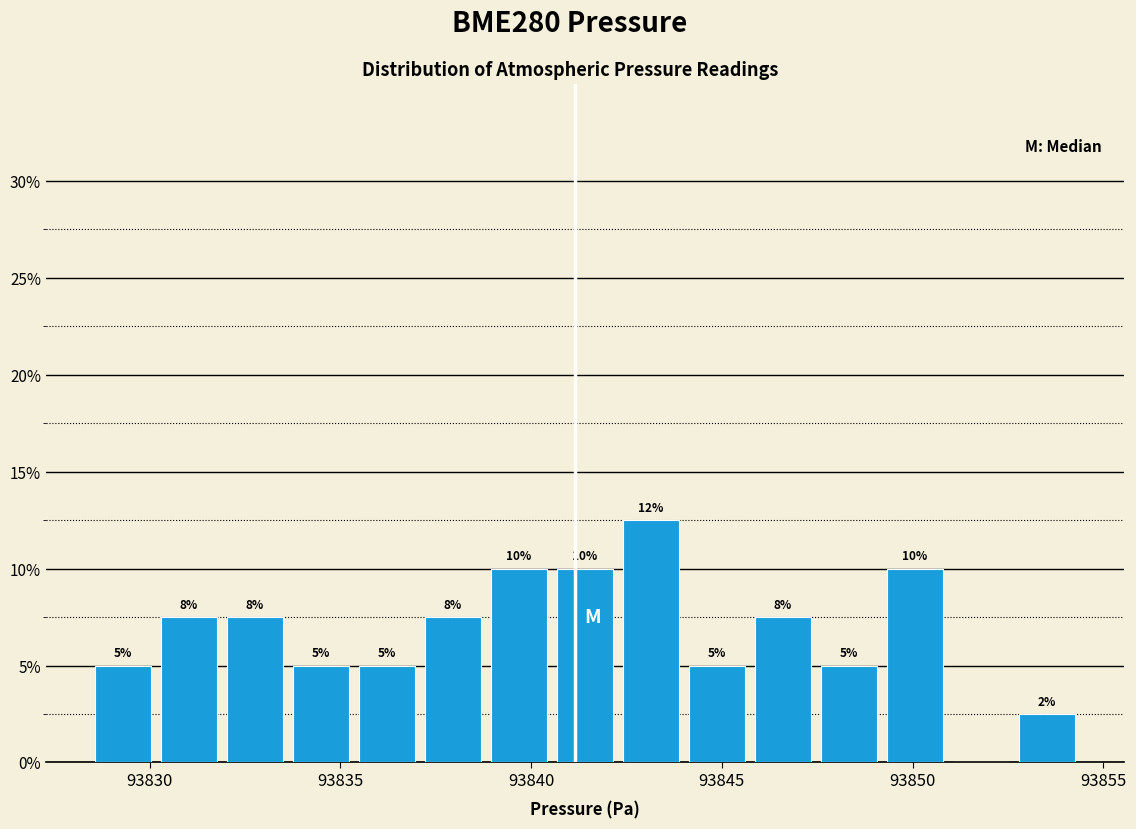

Read against the x-axis, roughly where is the centre of the tallest bar?

93843.0